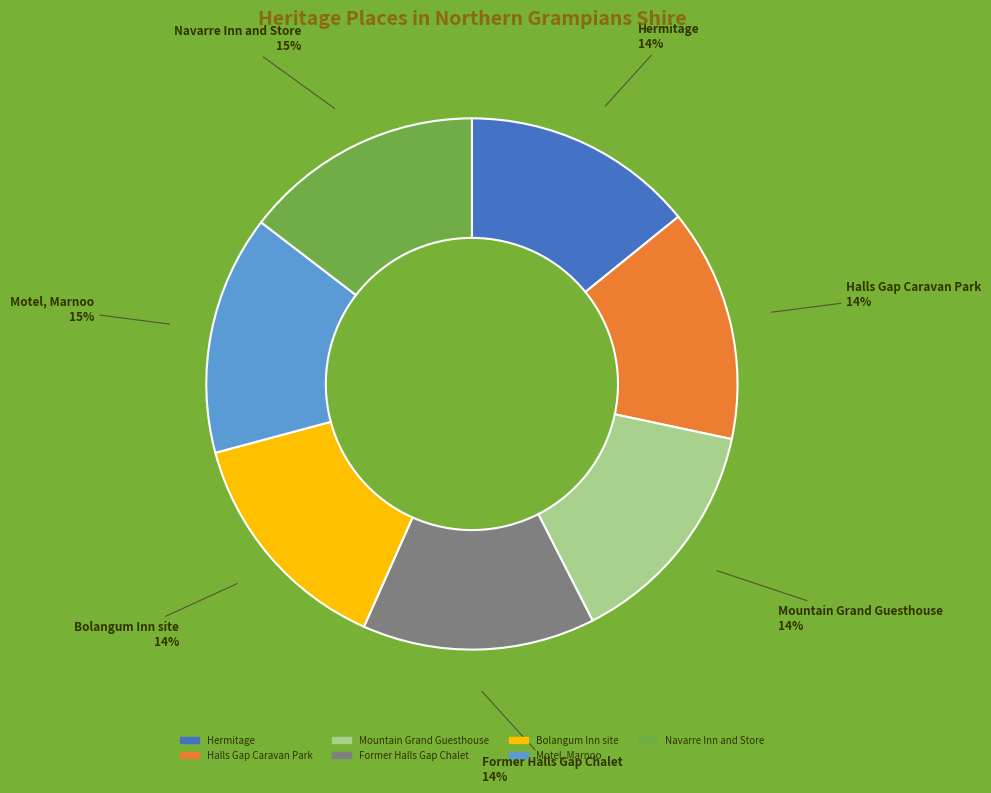

Is it true that Bolangum Inn site is 14% of the pie?

True